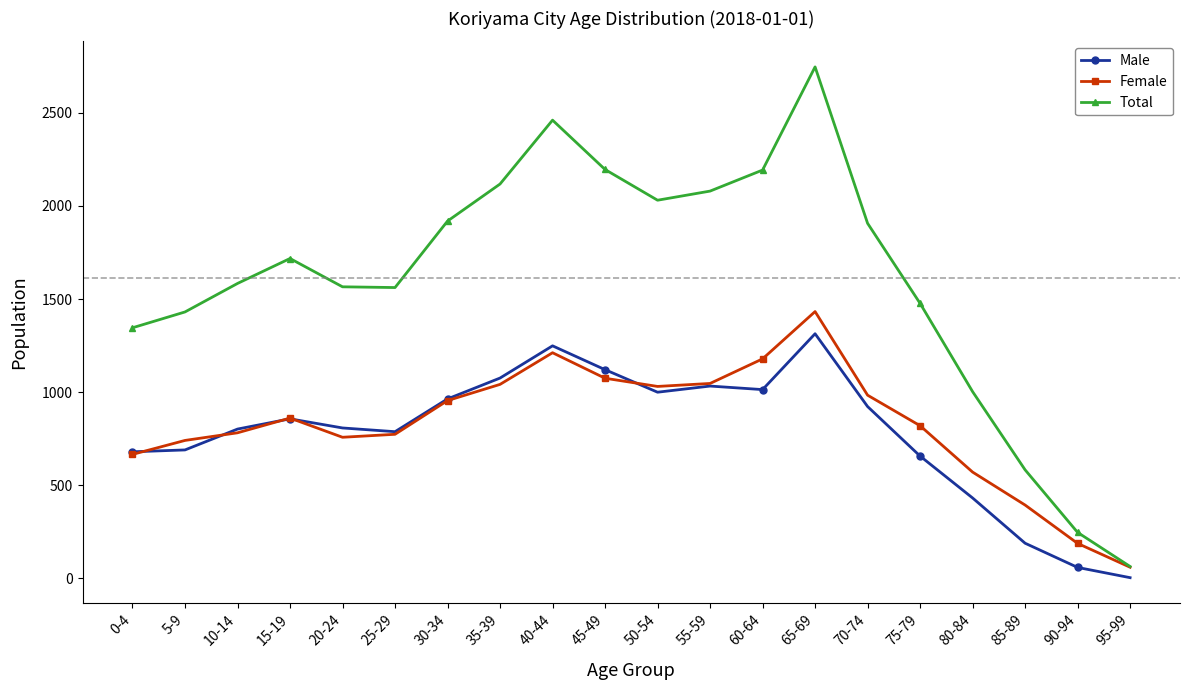

How many interior local peaks does the Female series have?

3